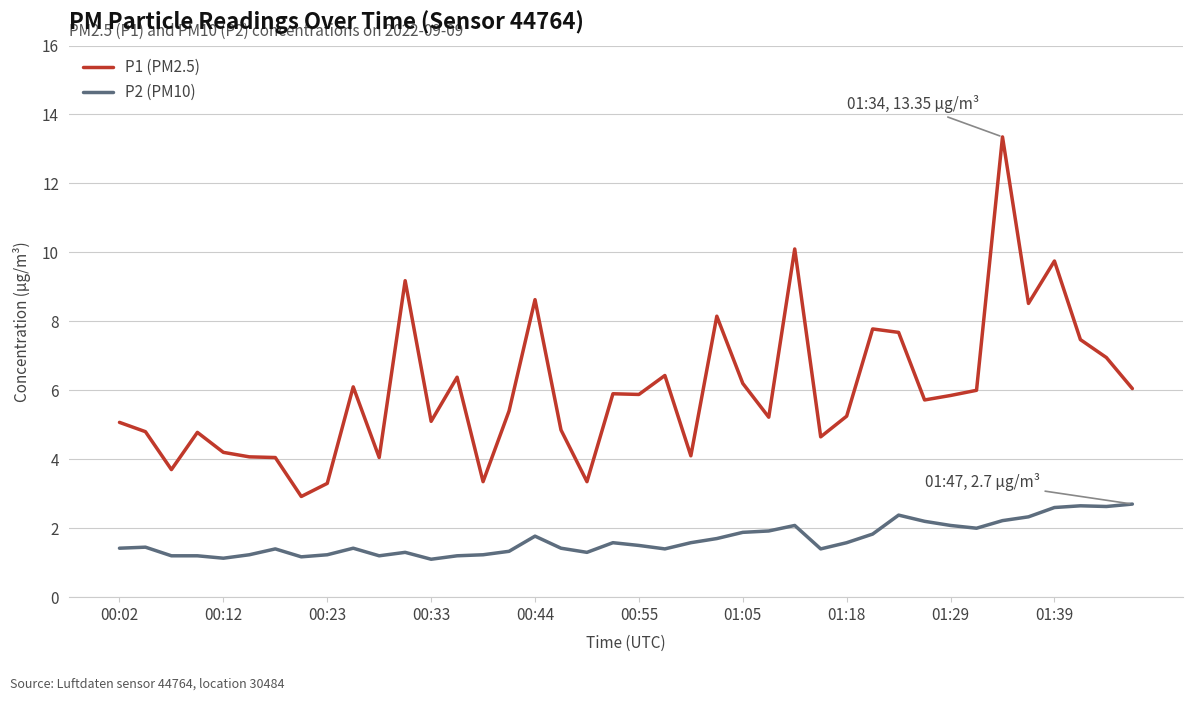

Does the chart display data point markers on the line(s)?

No